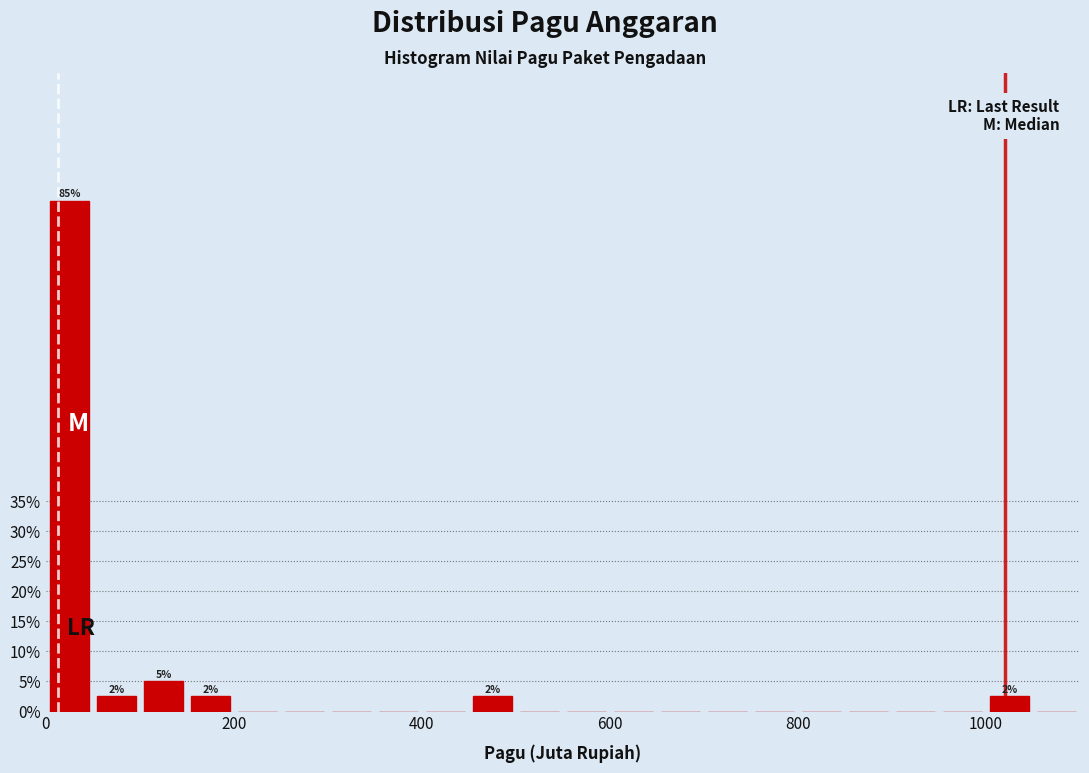

Read against the x-axis, roughly where is the centre of the tallest bar?

20